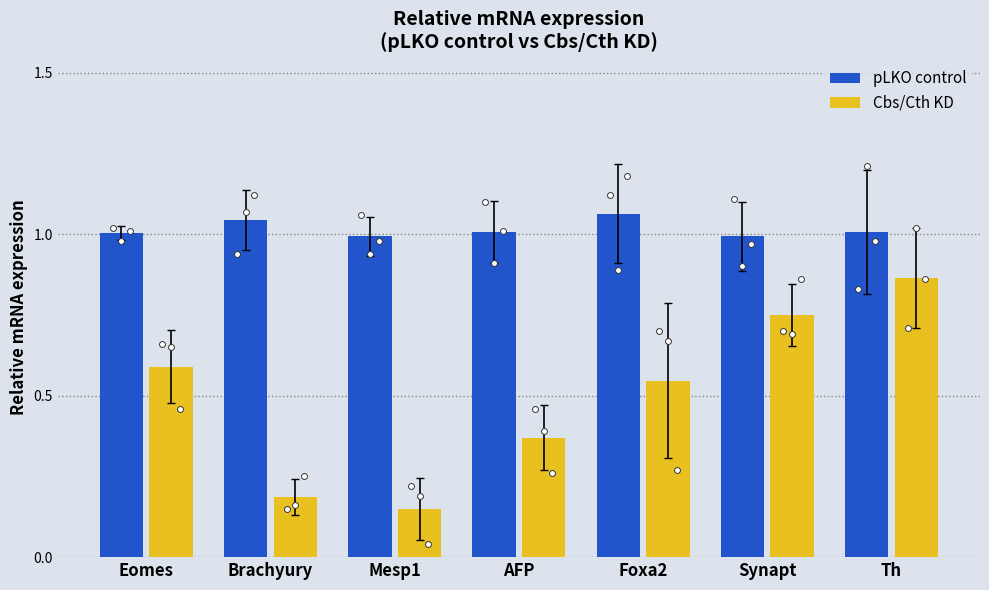

Is the value of Cbs/Cth KD at Synapt greater than the value of pLKO control at Foxa2?

No